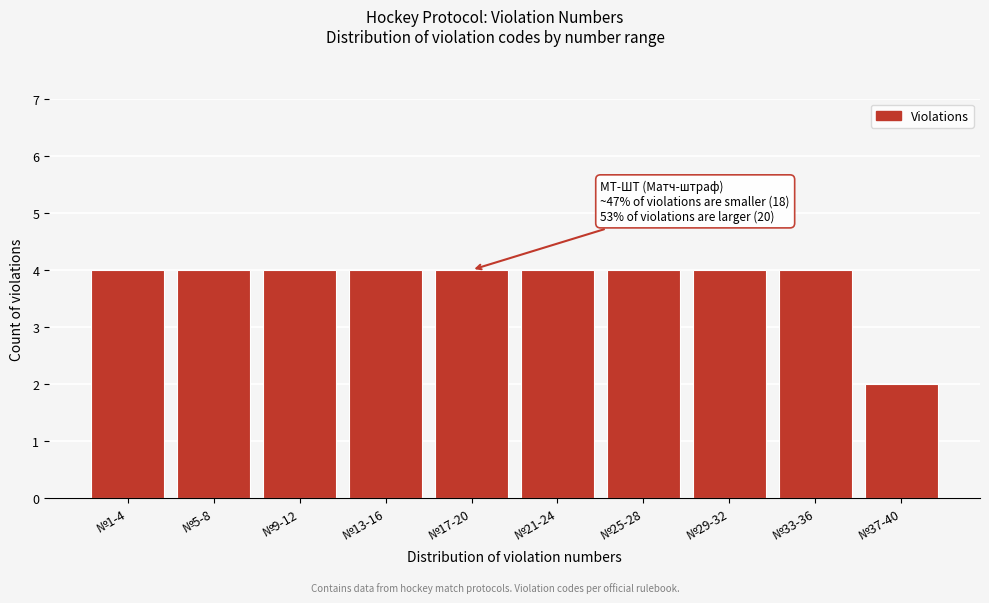

Reading left to right, extract all data points from this chart.

№1-4=4	№5-8=4	№9-12=4	№13-16=4	№17-20=4	№21-24=4	№25-28=4	№29-32=4	№33-36=4	№37-40=2